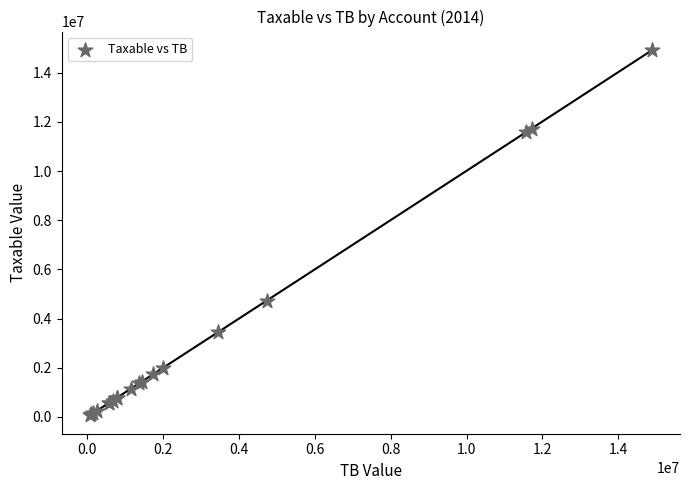

What Y value in the scatter plot is closest to 7496485?

4735066.9